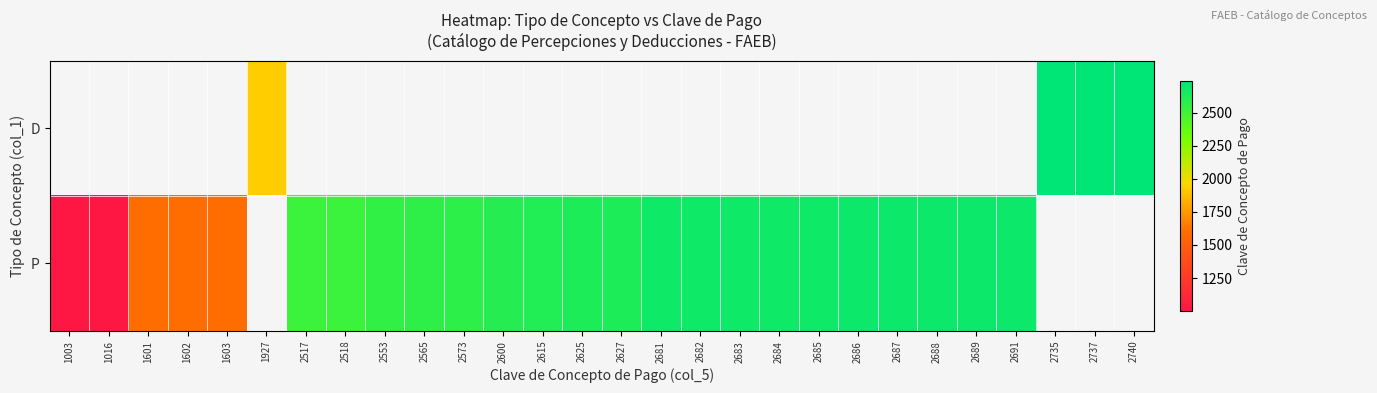

Is it true that P equals 2691.0 at 2691?

True